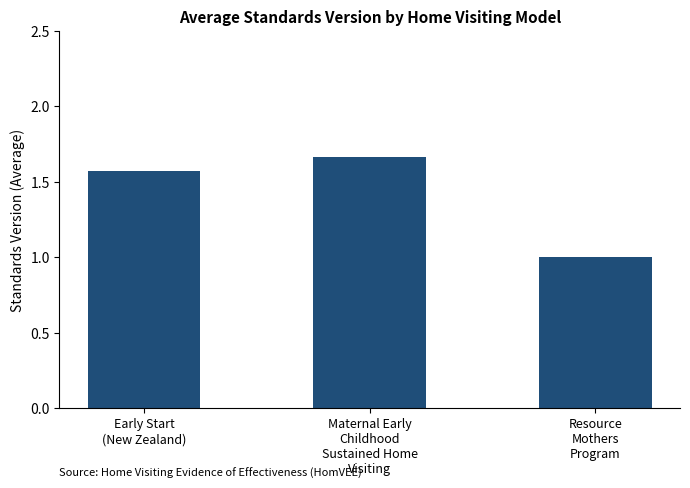

What is the difference between the second highest and minimum values?

0.6